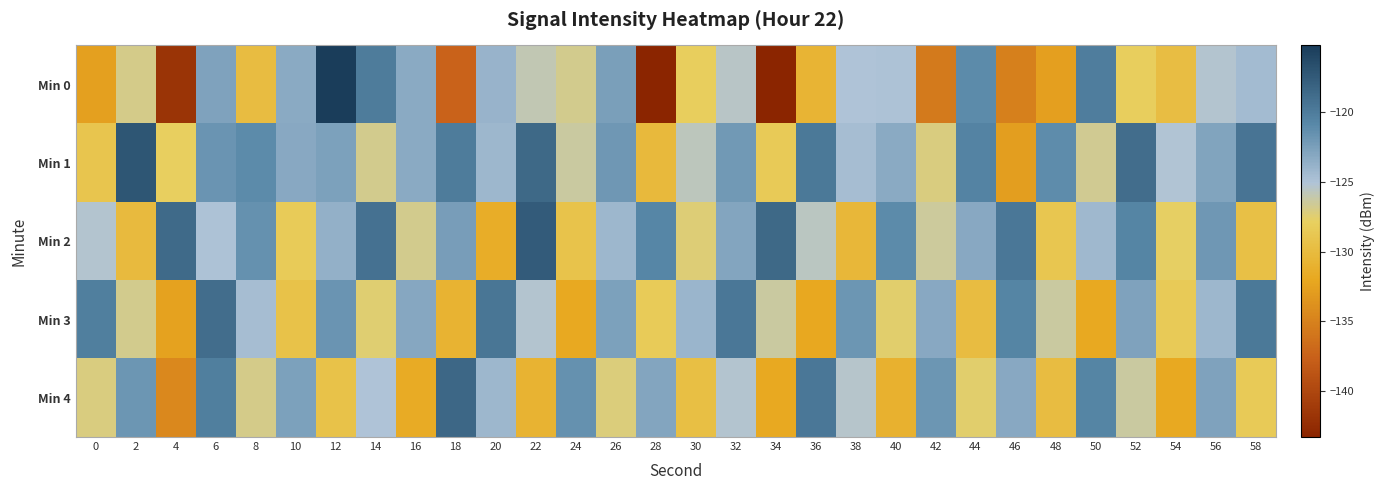

Which series changed the most between 22 and 52?

Min 4